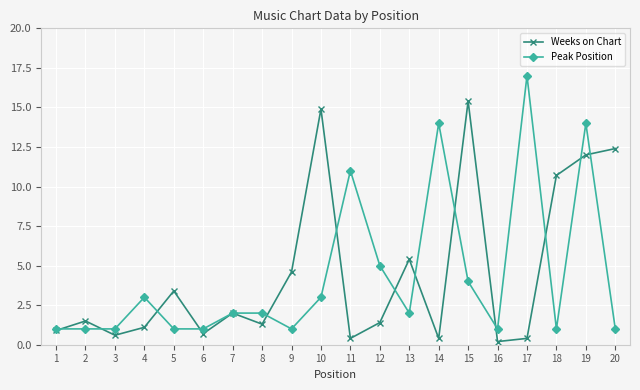

The value of Peak Position at 6 is 1.0. True or false?

True